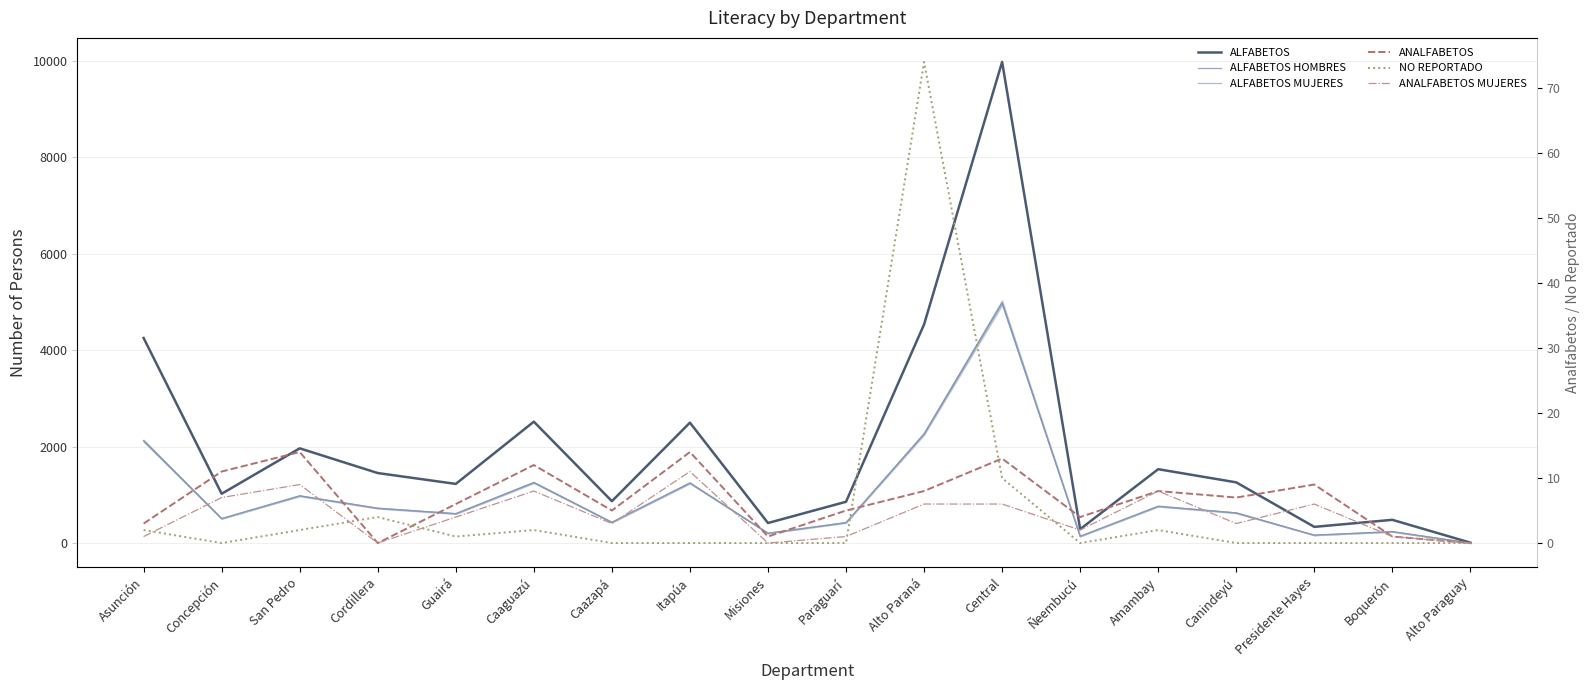

Reading right to left, what are all the values shown in this chart?

ALFABETOS: Alto Paraguay=16	Boquerón=489	Presidente Hayes=343	Canindeyú=1265	Amambay=1538	Ñeembucú=296	Central=9973	Alto Paraná=4536	Paraguarí=863	Misiones=423	Itapúa=2502	Caazapá=875	Caaguazú=2522	Guairá=1233	Cordillera=1458	San Pedro=1970	Concepción=1029	Asunción=4255
ALFABETOS HOMBRES: Alto Paraguay=8	Boquerón=245	Presidente Hayes=173	Canindeyú=632	Amambay=773	Ñeembucú=148	Central=4986	Alto Paraná=2270	Paraguarí=430	Misiones=211	Itapúa=1255	Caazapá=438	Caaguazú=1263	Guairá=618	Cordillera=729	San Pedro=987	Concepción=516	Asunción=2127
ALFABETOS MUJERES: Alto Paraguay=8	Boquerón=244	Presidente Hayes=170	Canindeyú=633	Amambay=765	Ñeembucú=148	Central=4987	Alto Paraná=2266	Paraguarí=433	Misiones=212	Itapúa=1247	Caazapá=437	Caaguazú=1259	Guairá=615	Cordillera=729	San Pedro=983	Concepción=513	Asunción=2128
ANALFABETOS: Alto Paraguay=0	Boquerón=1	Presidente Hayes=9	Canindeyú=7	Amambay=8	Ñeembucú=4	Central=13	Alto Paraná=8	Paraguarí=5	Misiones=1	Itapúa=14	Caazapá=5	Caaguazú=12	Guairá=6	Cordillera=0	San Pedro=14	Concepción=11	Asunción=3
NO REPORTADO: Alto Paraguay=0	Boquerón=0	Presidente Hayes=0	Canindeyú=0	Amambay=2	Ñeembucú=0	Central=10	Alto Paraná=74	Paraguarí=0	Misiones=0	Itapúa=0	Caazapá=0	Caaguazú=2	Guairá=1	Cordillera=4	San Pedro=2	Concepción=0	Asunción=2
ANALFABETOS MUJERES: Alto Paraguay=0	Boquerón=1	Presidente Hayes=6	Canindeyú=3	Amambay=8	Ñeembucú=2	Central=6	Alto Paraná=6	Paraguarí=1	Misiones=0	Itapúa=11	Caazapá=3	Caaguazú=8	Guairá=4	Cordillera=0	San Pedro=9	Concepción=7	Asunción=1